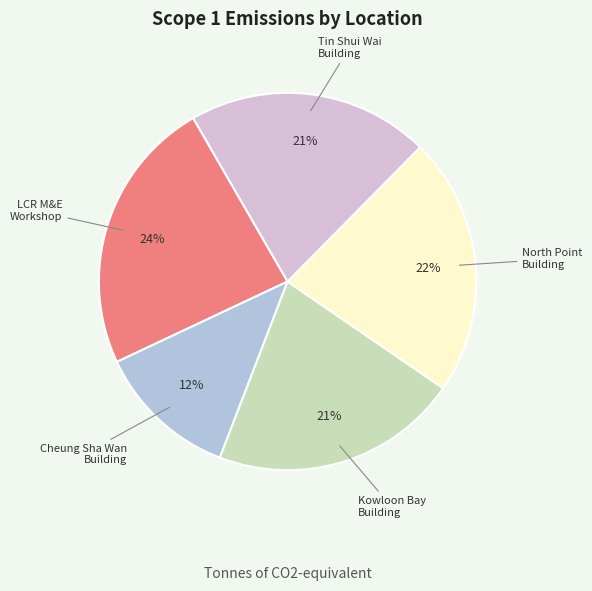

Is there a majority slice in this chart?

No